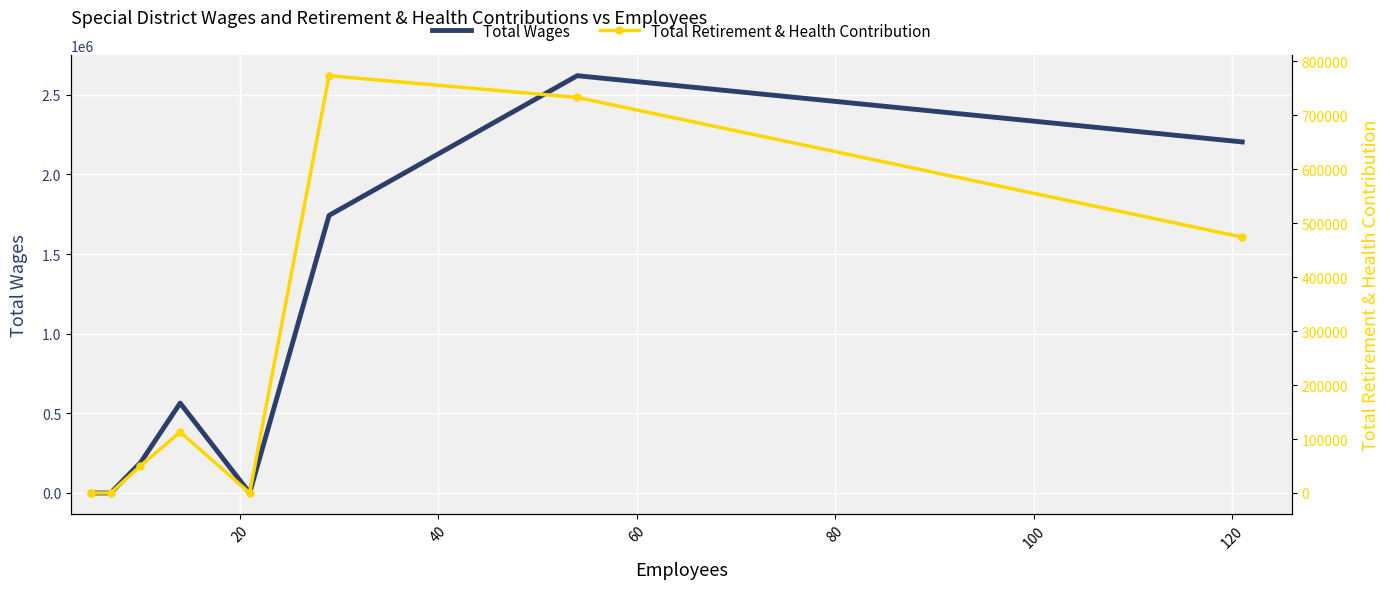

True or false: Total Retirement & Health Contribution and Total Wages cross at least once.

False